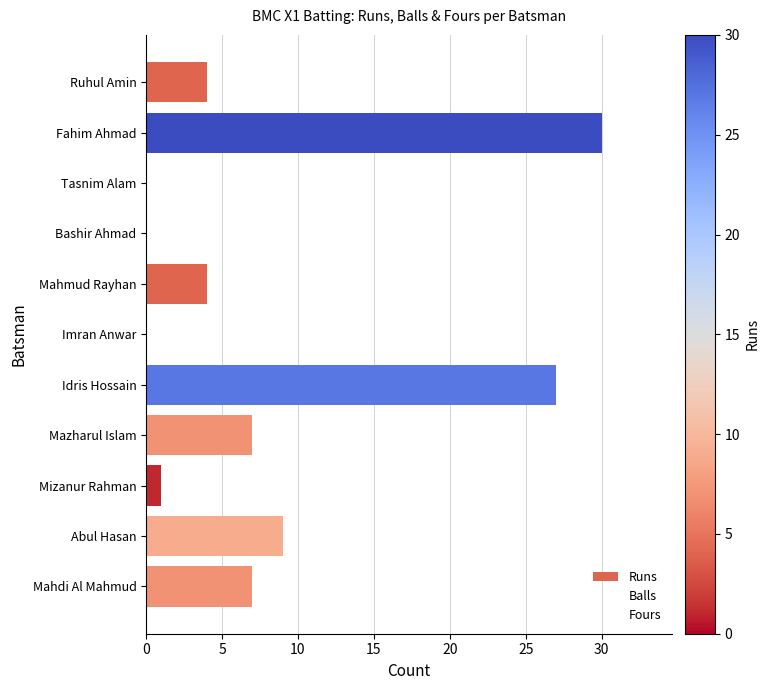

How many distinct data groups are displayed?

1